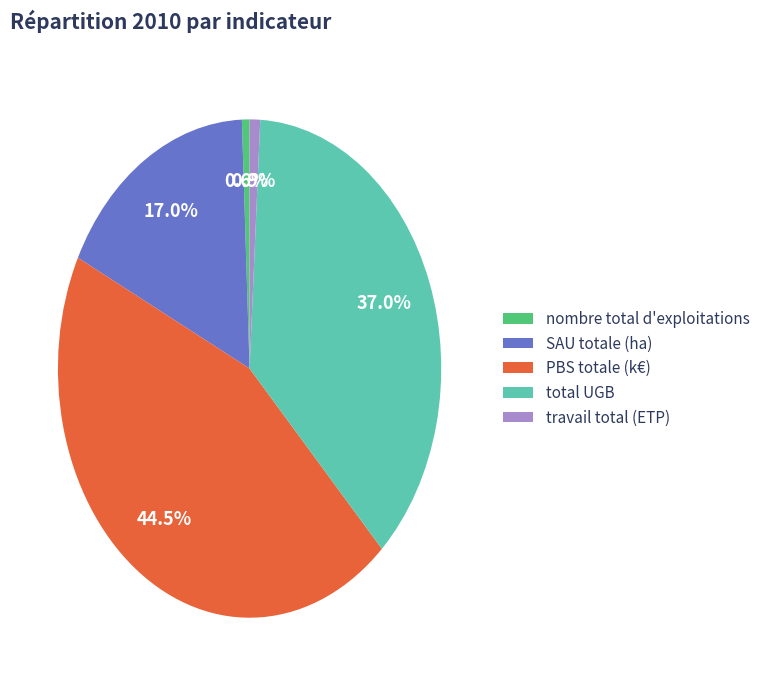

To the nearest percent, what percentage of the pie is total UGB?

37%